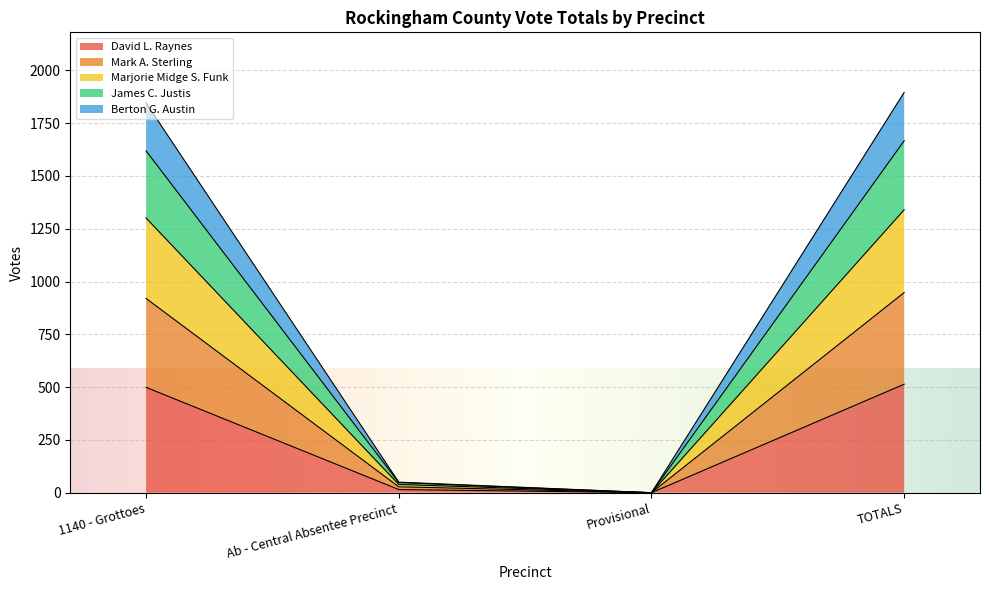

What is the highest value of the David L. Raynes series?

514